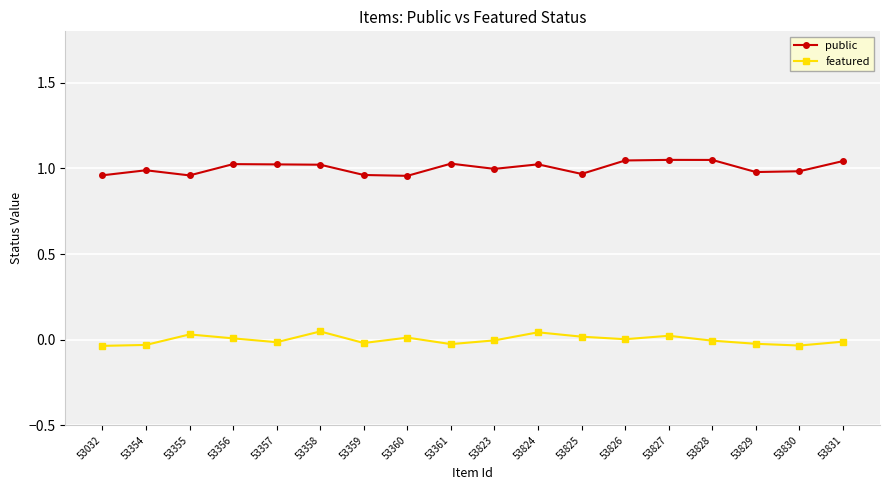

How many values in the featured series are below 0?

10